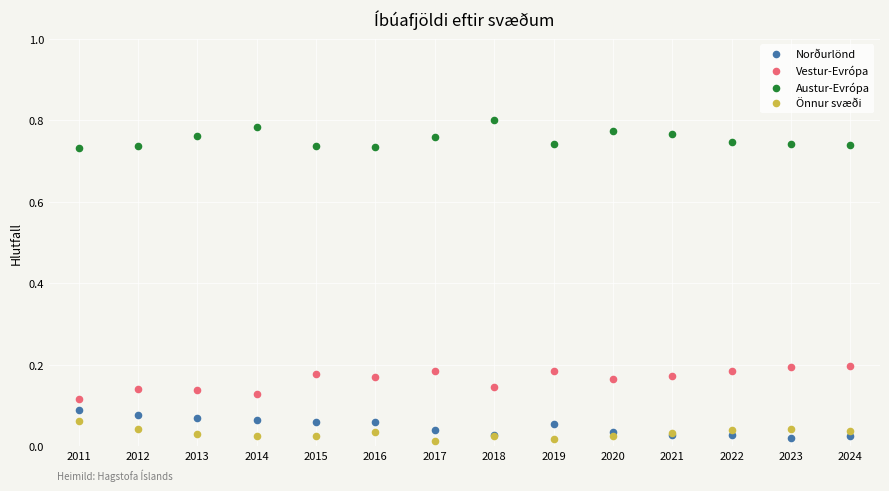

Which series contains the lowest Y value?

Önnur svæði